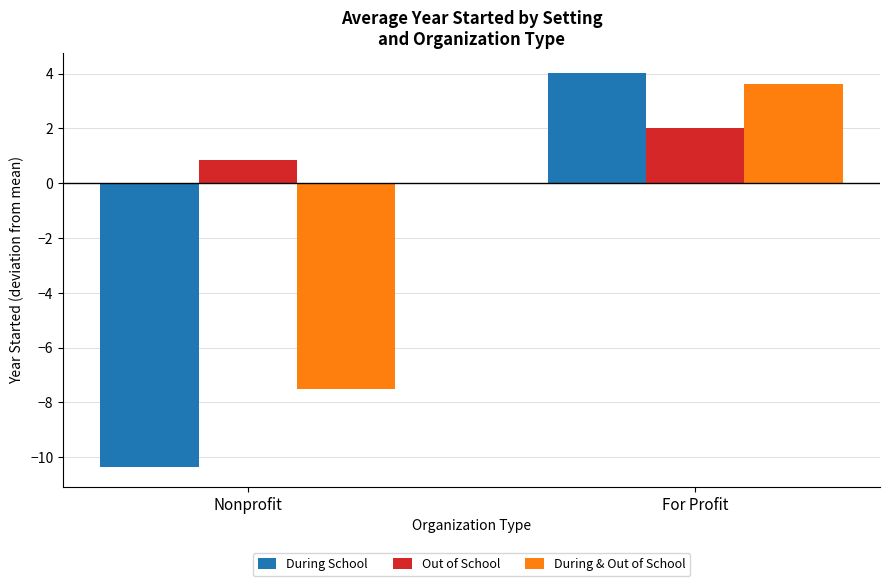

Reading right to left, transcribe all the data shown in this chart.

During School: For Profit=4.0	Nonprofit=-10.4
Out of School: For Profit=2.0	Nonprofit=0.8
During & Out of School: For Profit=3.6	Nonprofit=-7.5